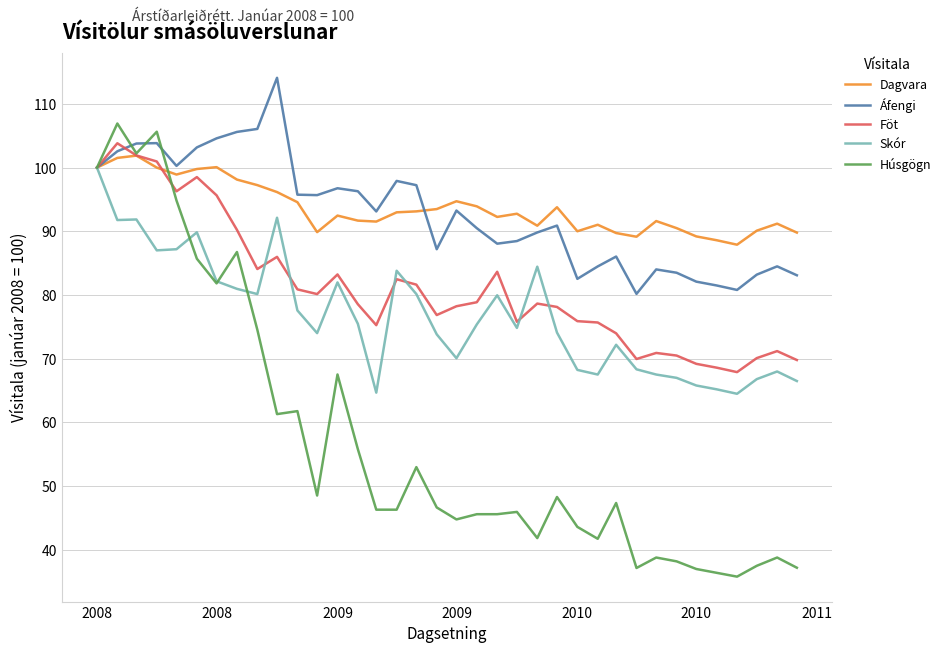

What is the highest value of the Dagvara series?

101.9